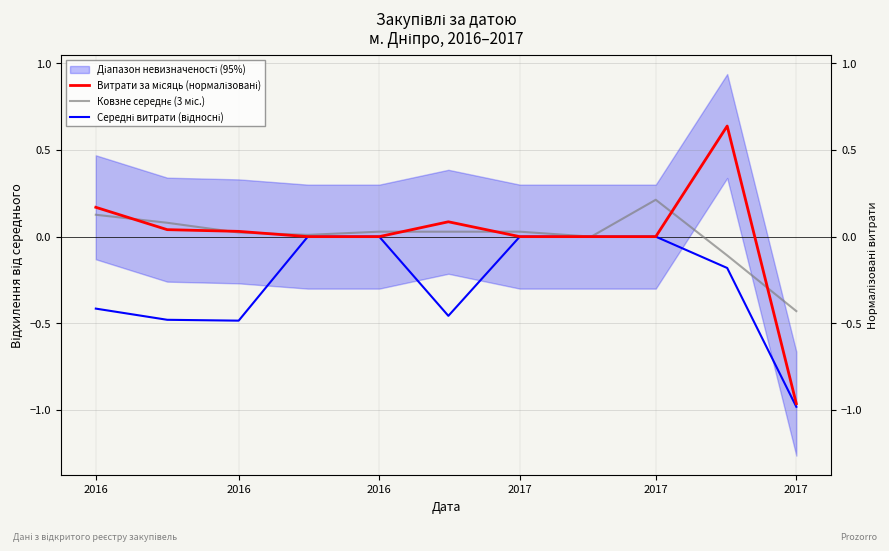

Which series has the widest spread of values?

Витрати за місяць (нормалізовані)